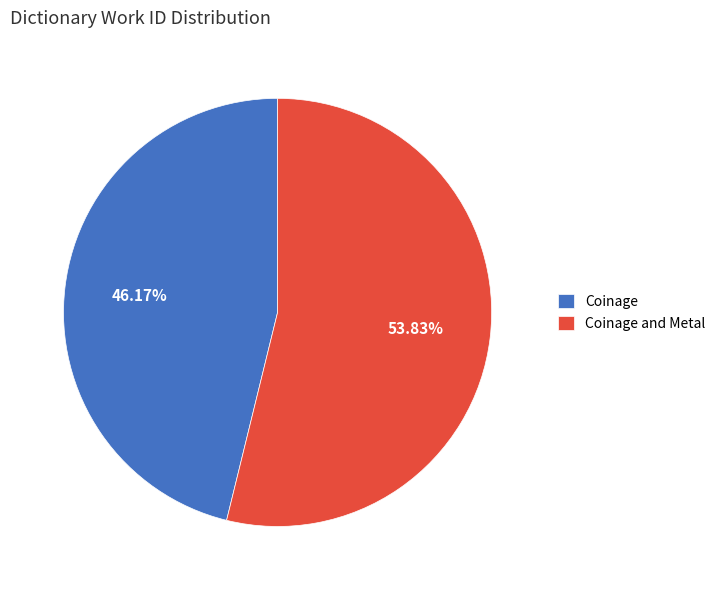

Is Coinage and Metal the majority of the pie?

Yes